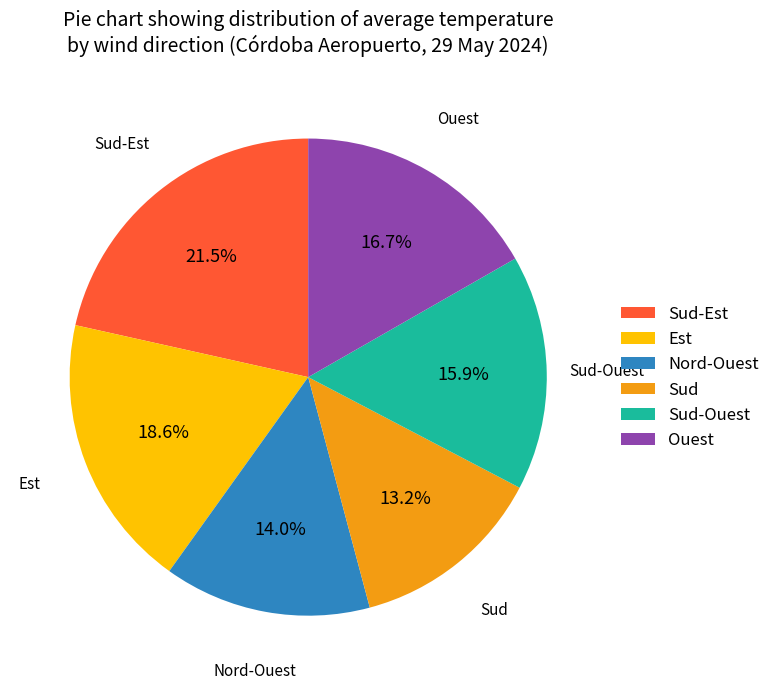

What percentage is NOT represented by Sud?

86.8%